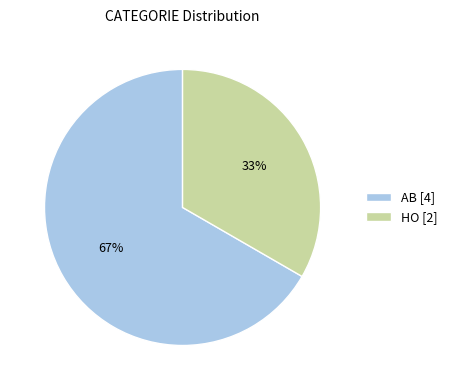

Which category has the smallest portion of the pie?

HO